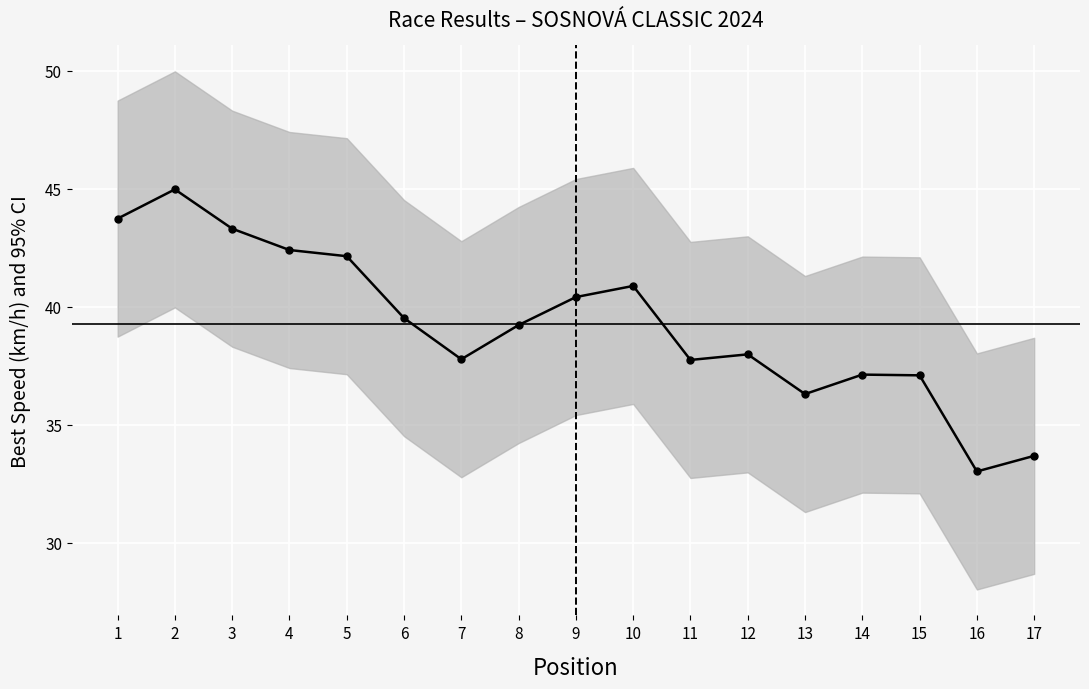

Where is the data nearest to the value 38?

12